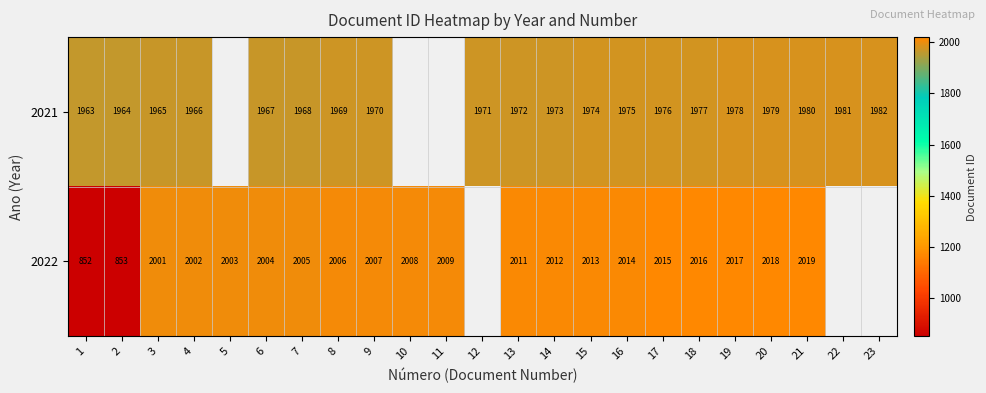

Is it true that 2022 equals 3047 at 16?

False